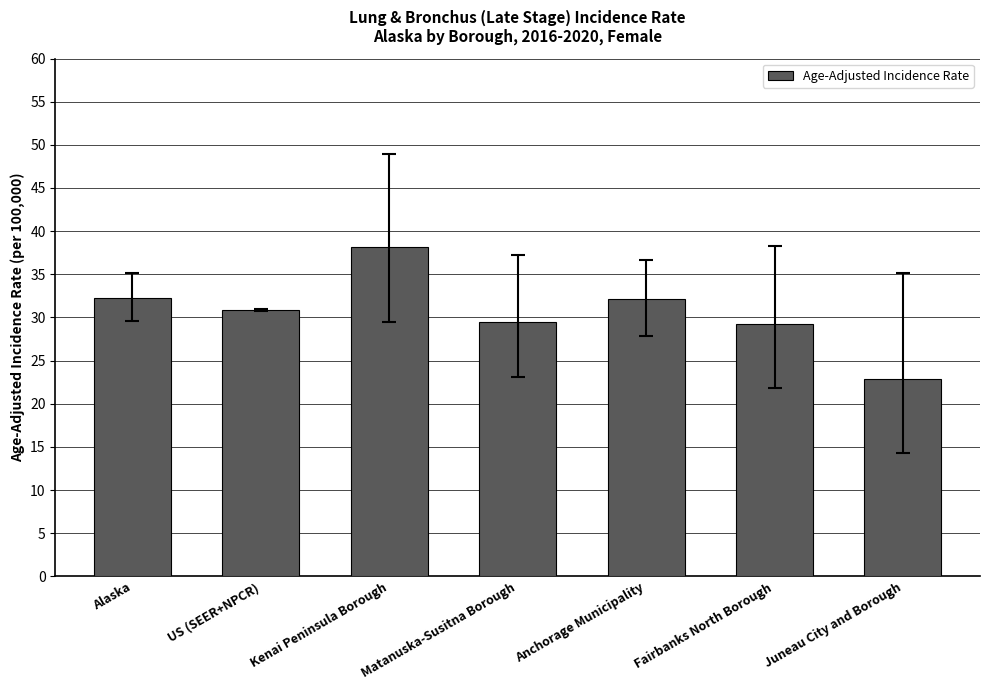

What is the label of the 2nd bar from the left?

US (SEER+NPCR)